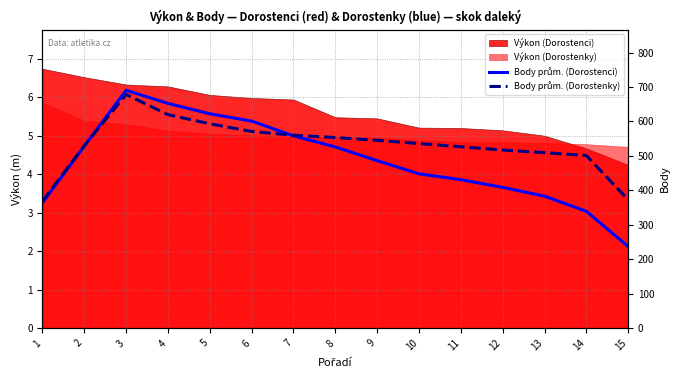

List the series in order of their peak value, lowest first.

Body prům. (Dorostenky), Body prům. (Dorostenci)